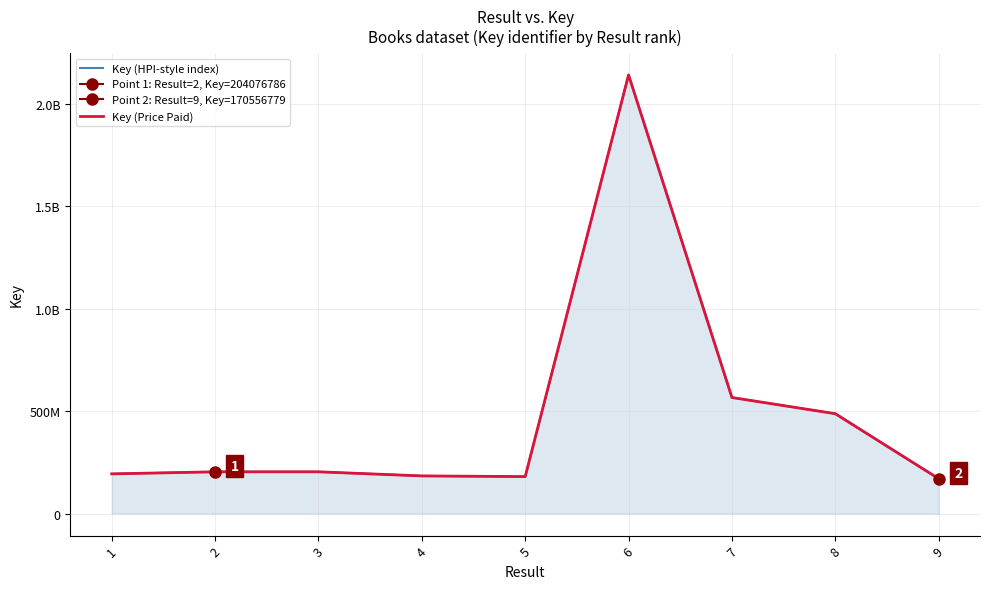

List the series in order of their peak value, highest first.

Key (HPI-style index), Key (Price Paid)